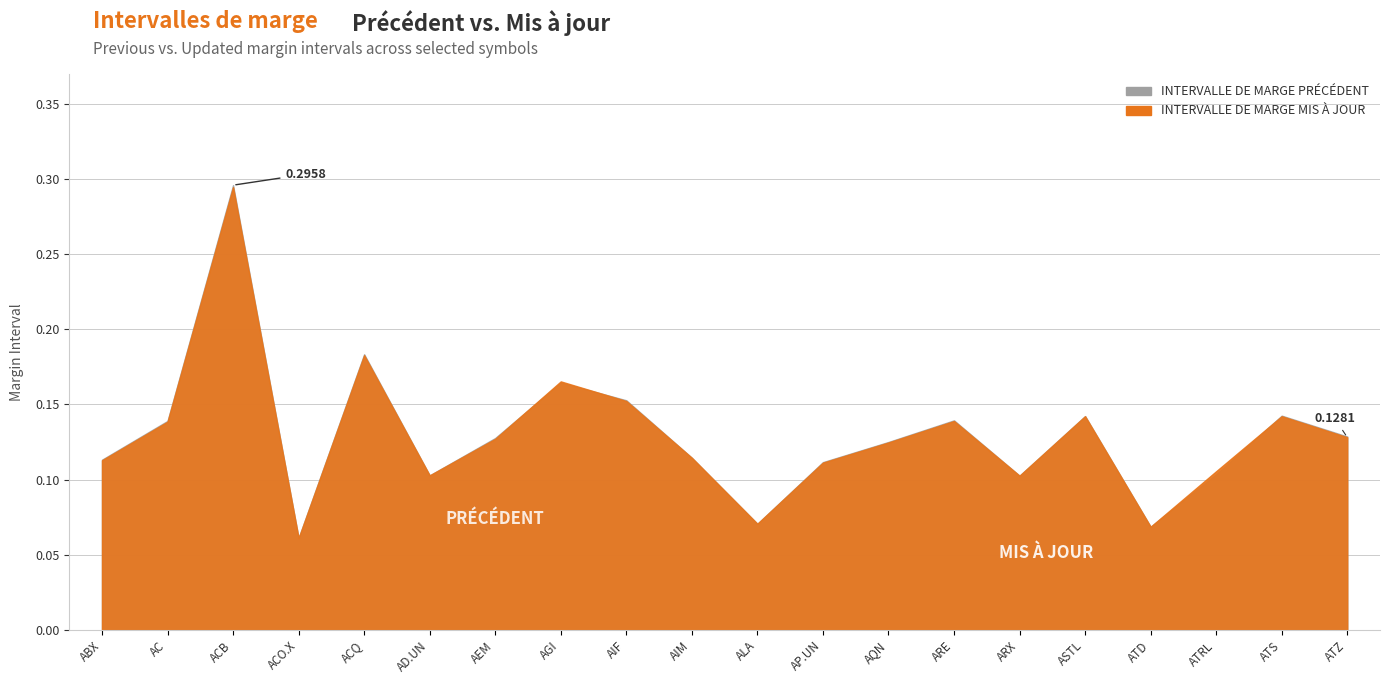

Does the chart display data point markers on the line(s)?

No